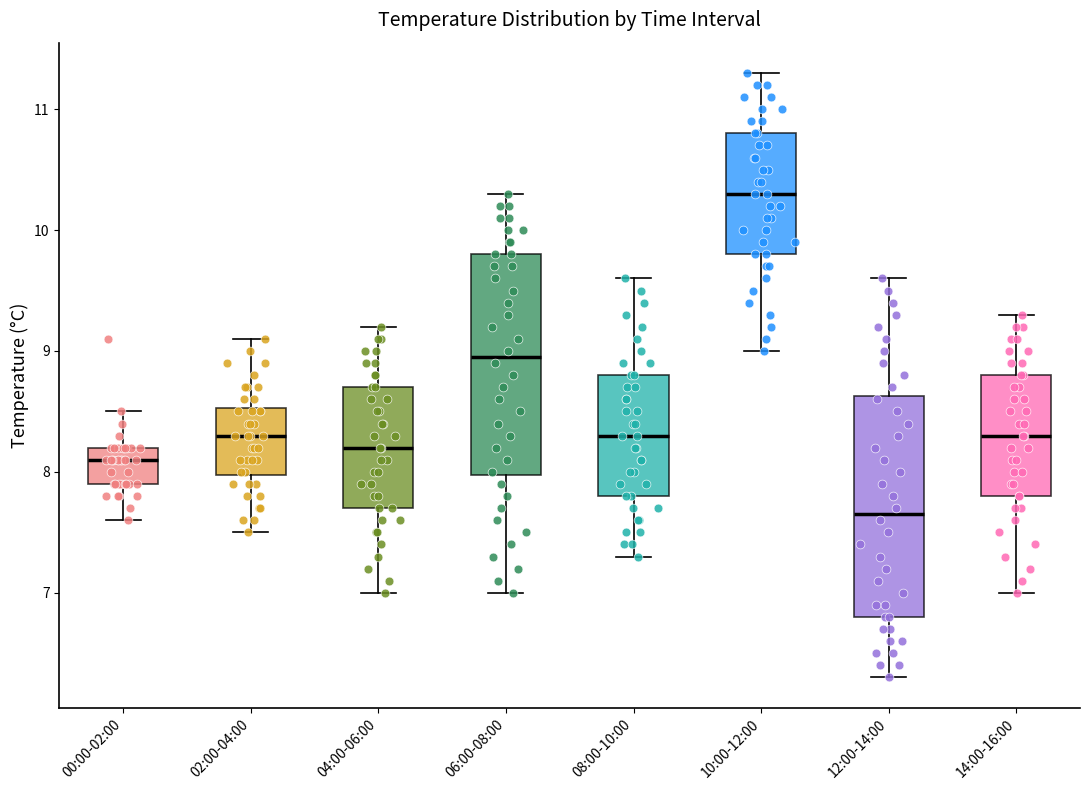

Where is the upper edge of the box for 10:00-12:00 on the y-axis? The values are not printed on the chart, so give them approximately, as read against the axis.

10.8